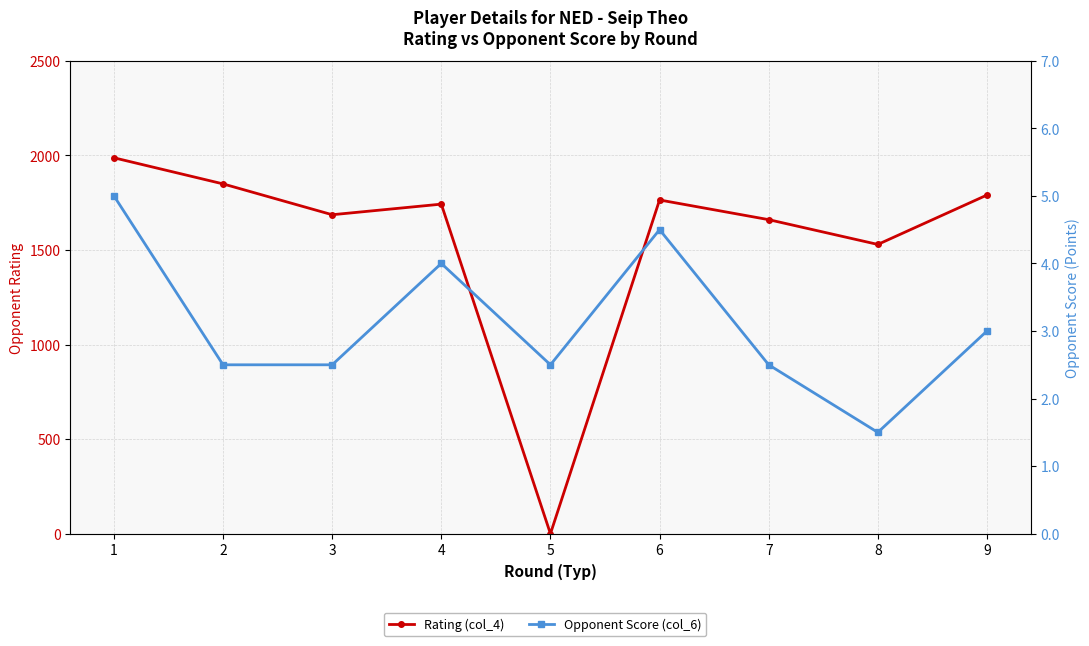

How many lines are shown in the chart?

2